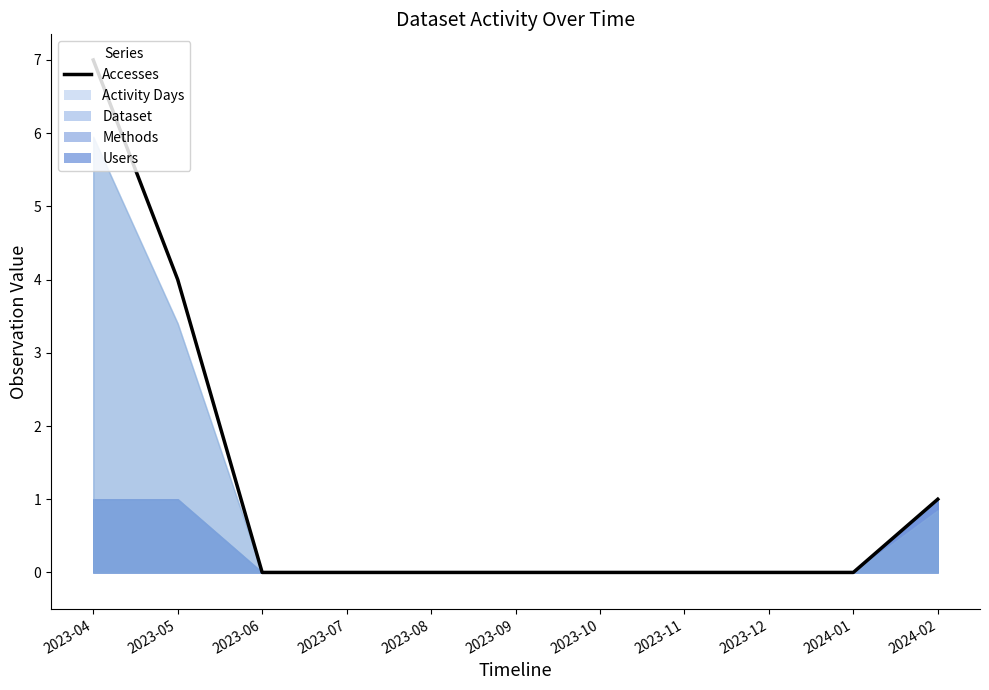

Which has a higher value, 2023-09 or 2023-06?

2023-09